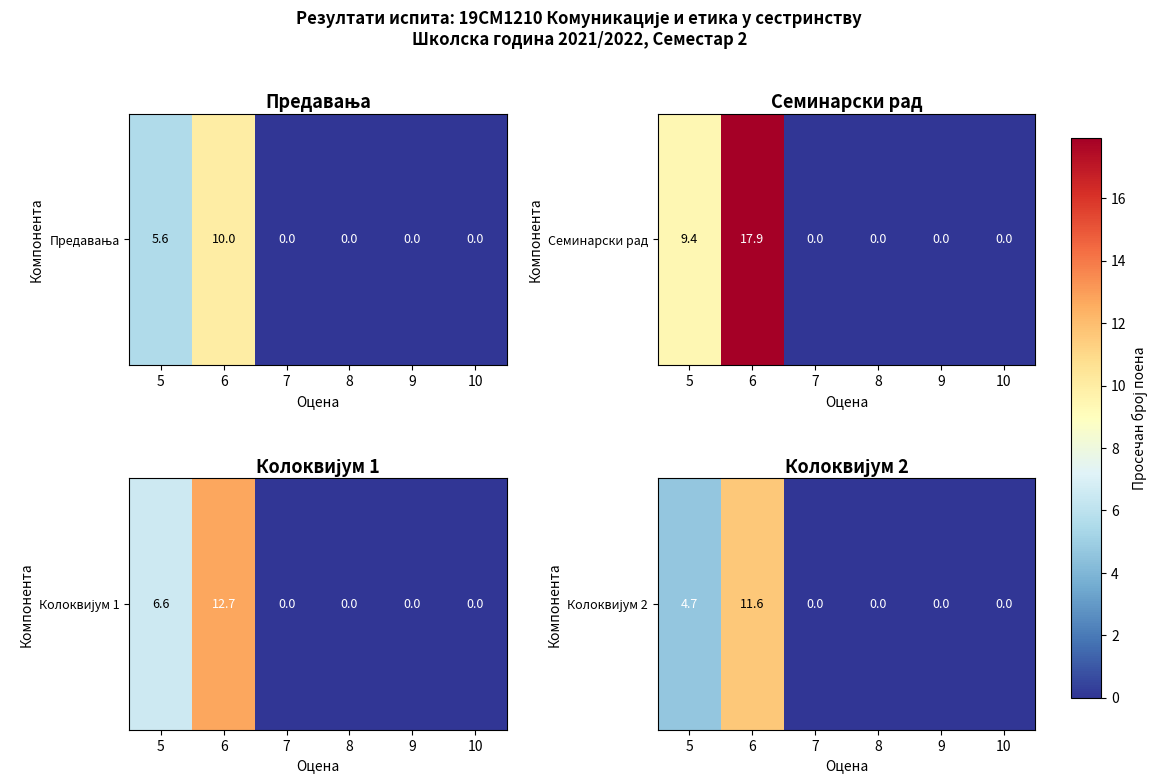

List the labels in order of value, largest first.

6, 5, 7, 8, 9, 10